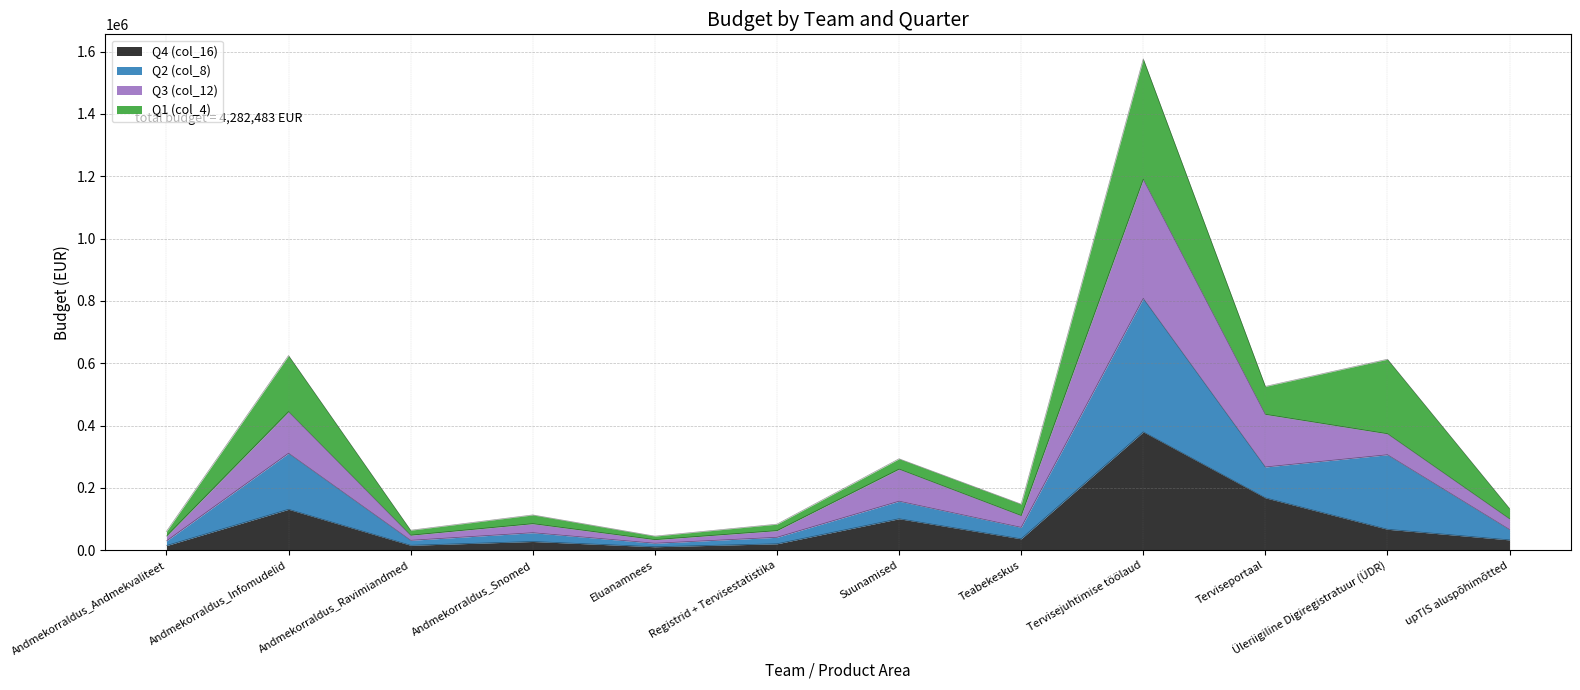

At which category is the sum across all series the highest?

Tervisejuhtimise töölaud